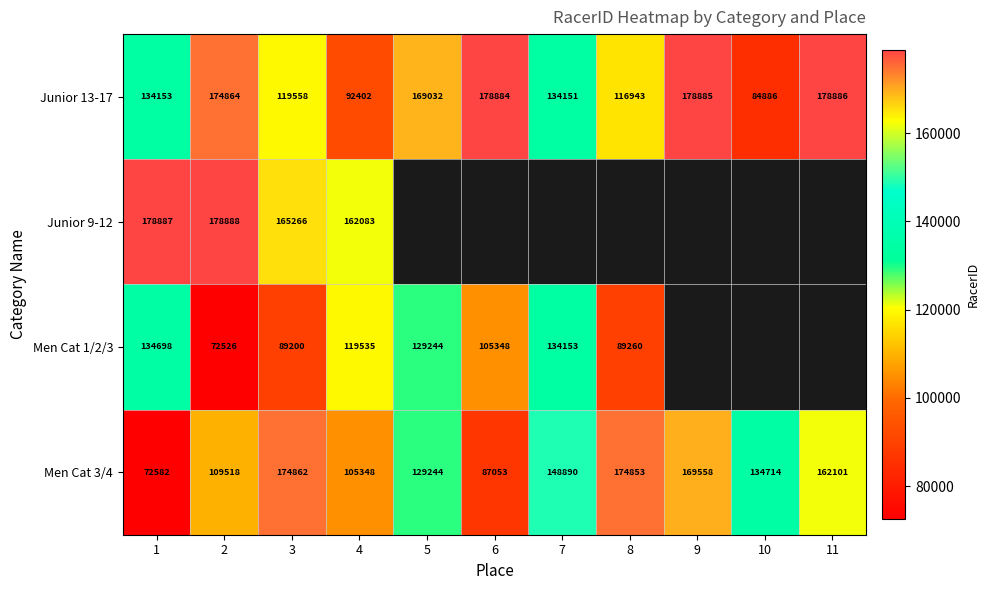

List the labels in order of Junior 13-17 value, largest first.

11, 9, 6, 2, 5, 1, 7, 3, 8, 4, 10